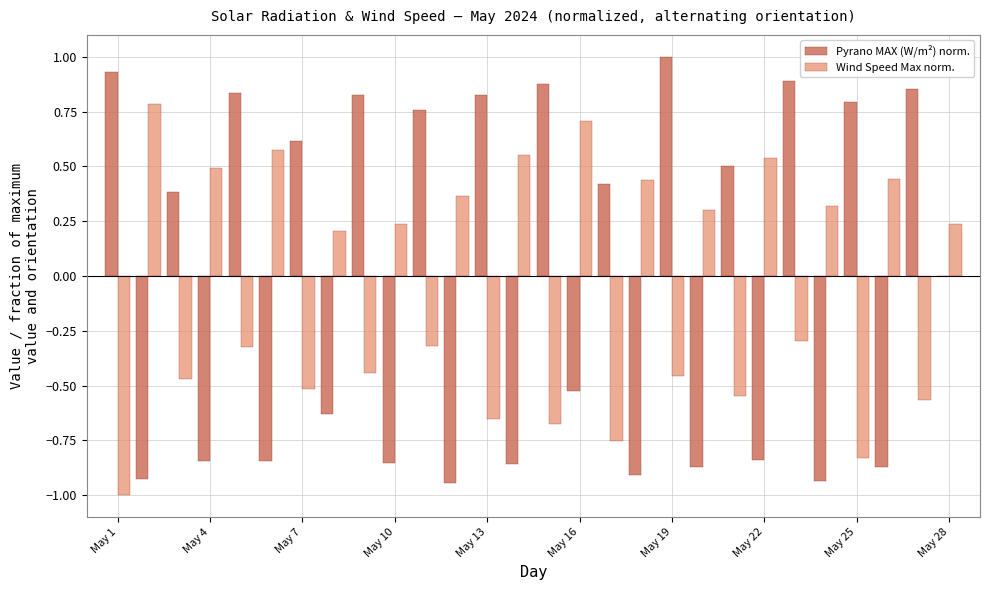

What is the greatest value displayed?

1.0